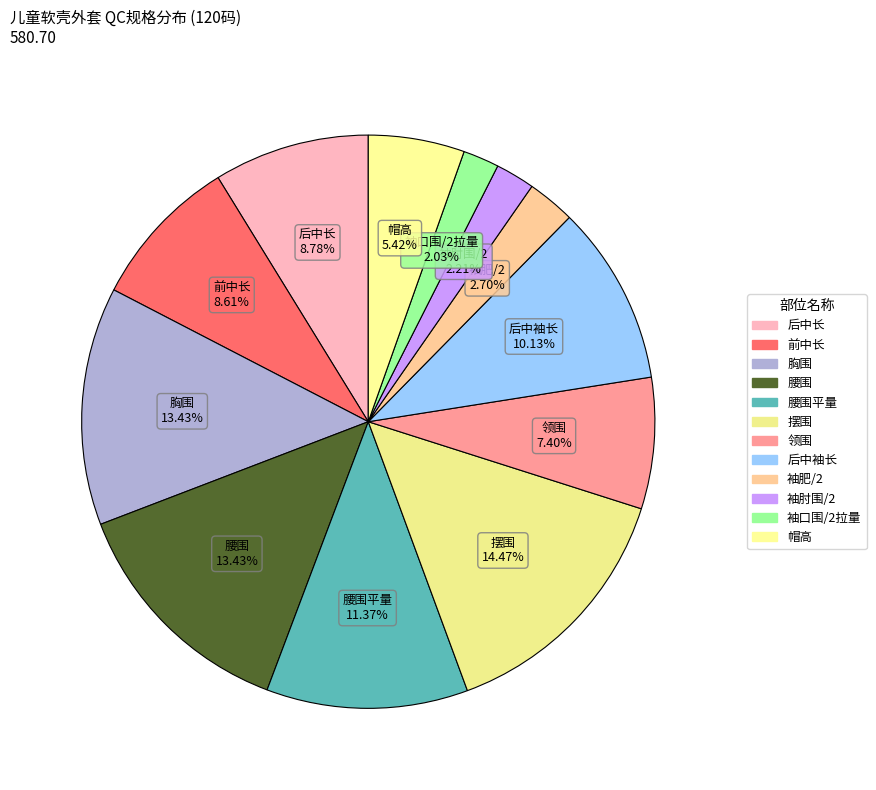

How many segments does this pie chart have?

12